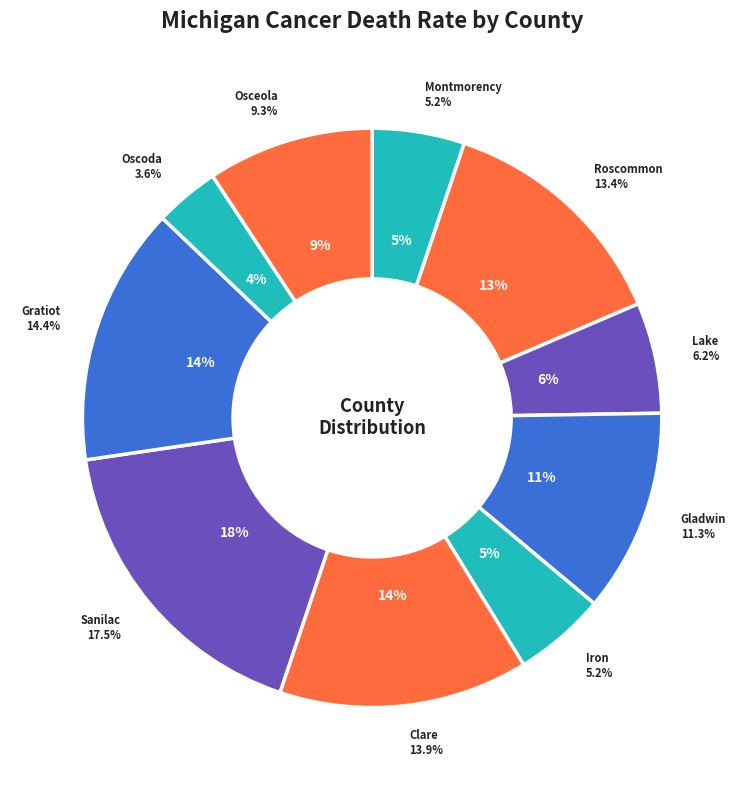

Is there any slice that represents more than half of the pie?

No